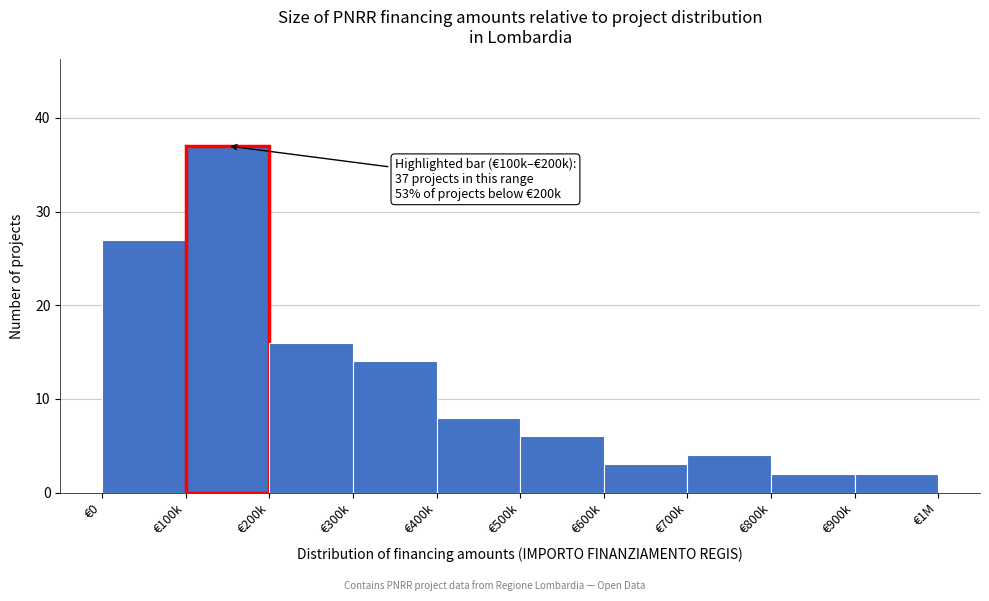

Reading right to left, what are all the values shown in this chart?

€900k=2	€800k=2	€700k=4	€600k=3	€500k=6	€400k=8	€300k=14	€200k=16	€100k=37	€0=27